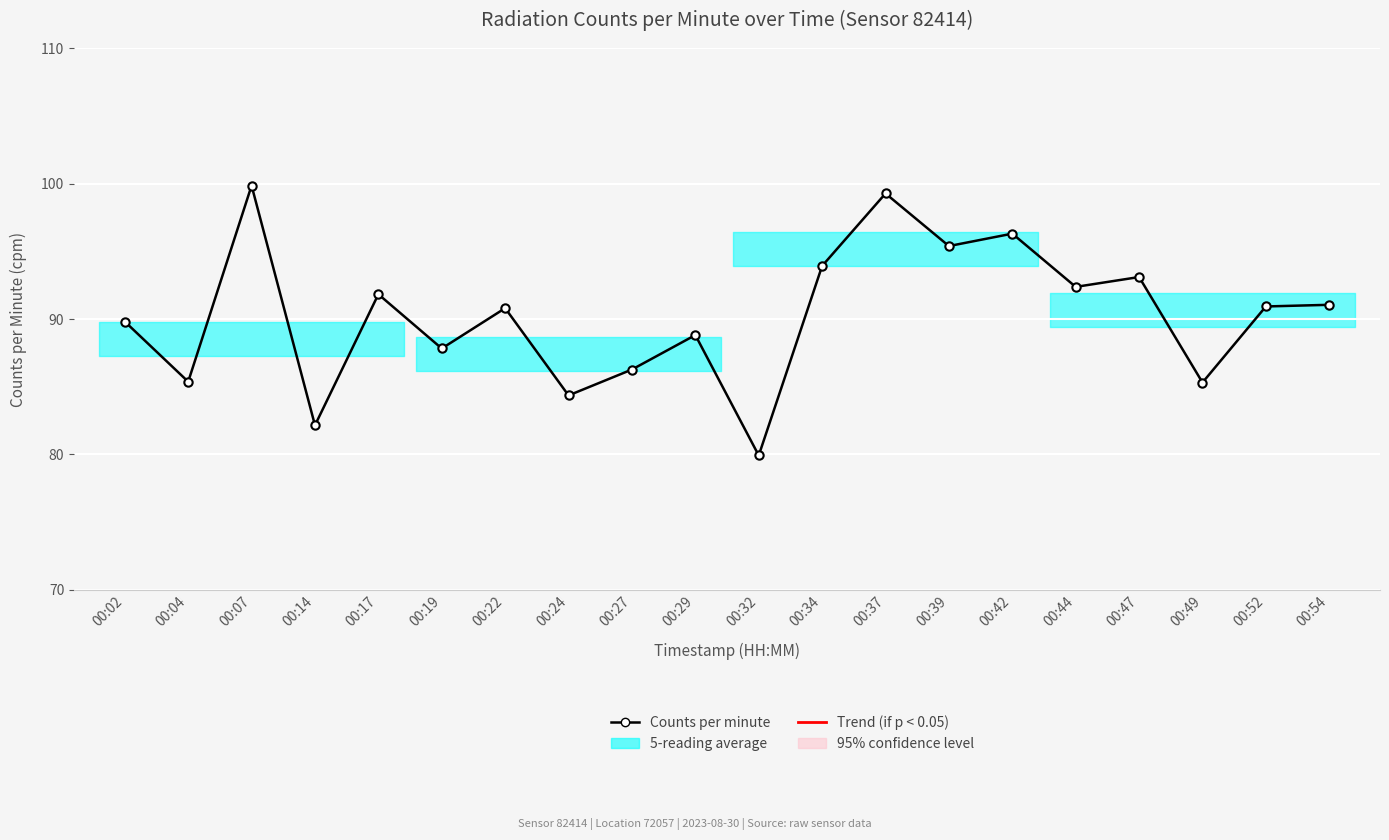

How many points are higher than both their immediate neighbors (excluding endpoints)?

7